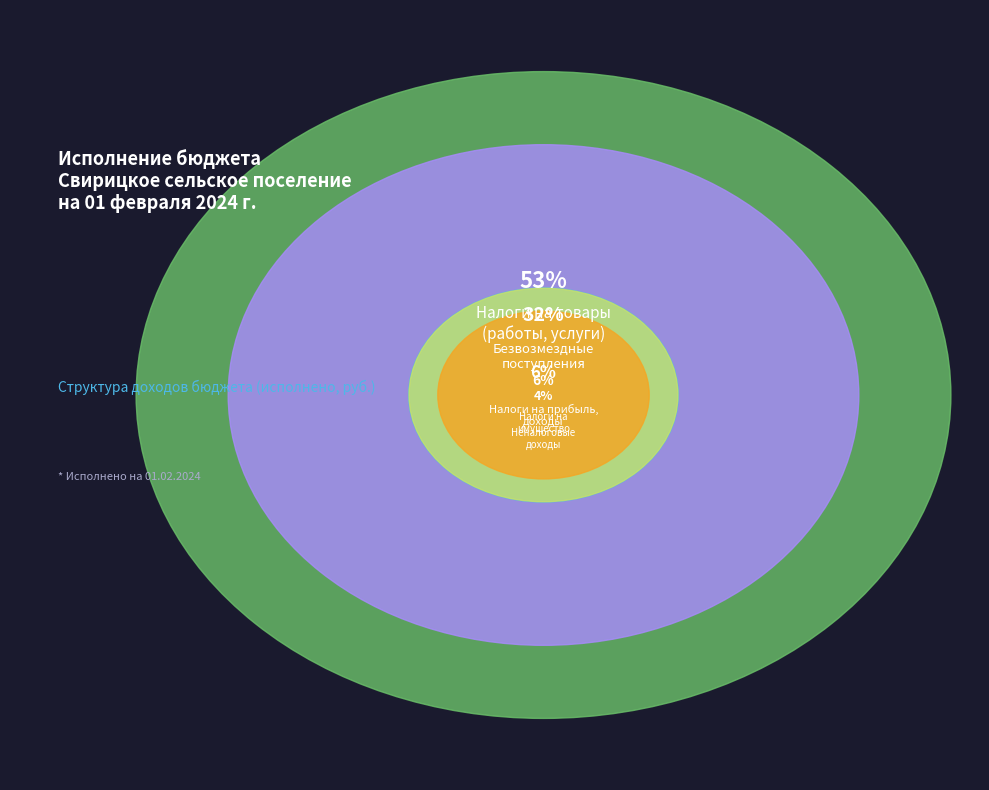

The Налоги на
имущество slice represents 6% of the pie. True or false?

True